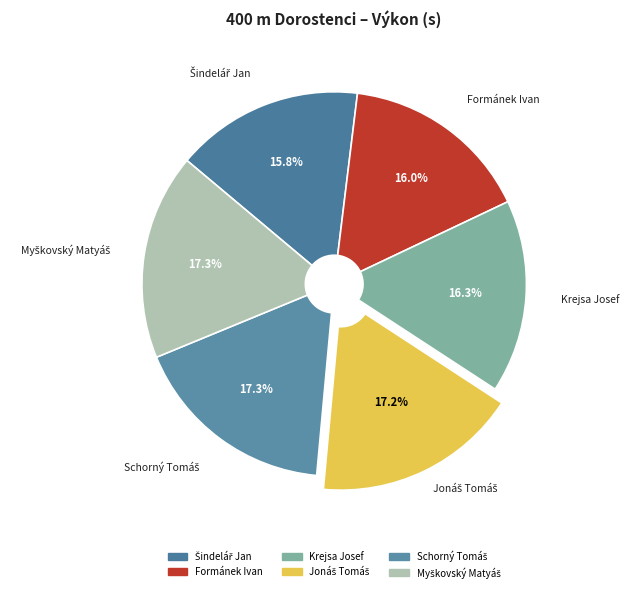

Is there a majority slice in this chart?

No